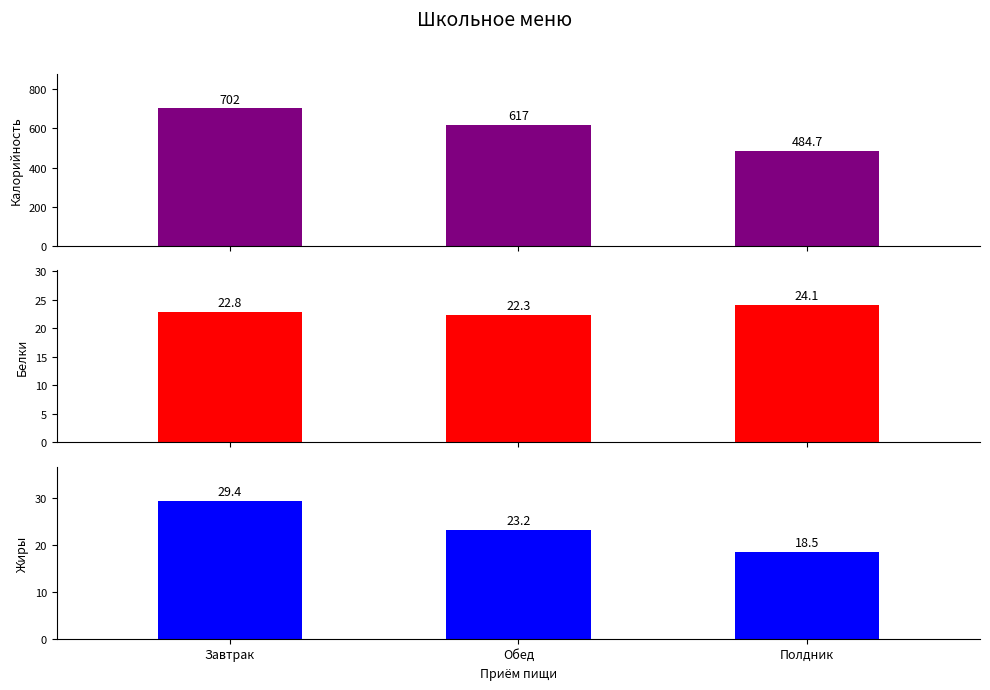

What is the maximum value for Жиры?

29.4